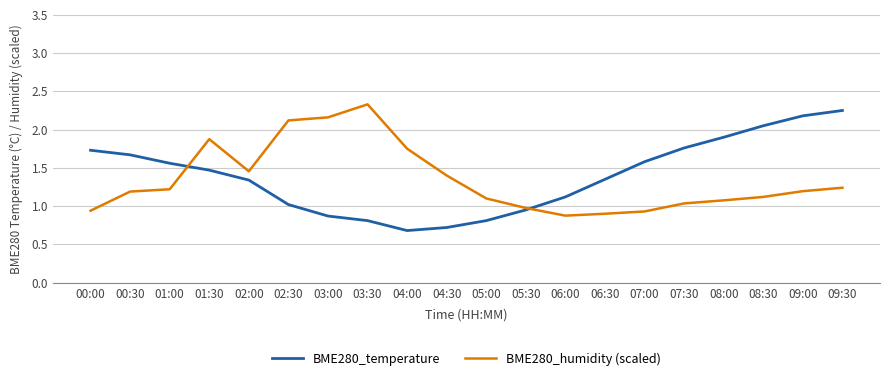

What is the total value across all series at 02:30?

3.1